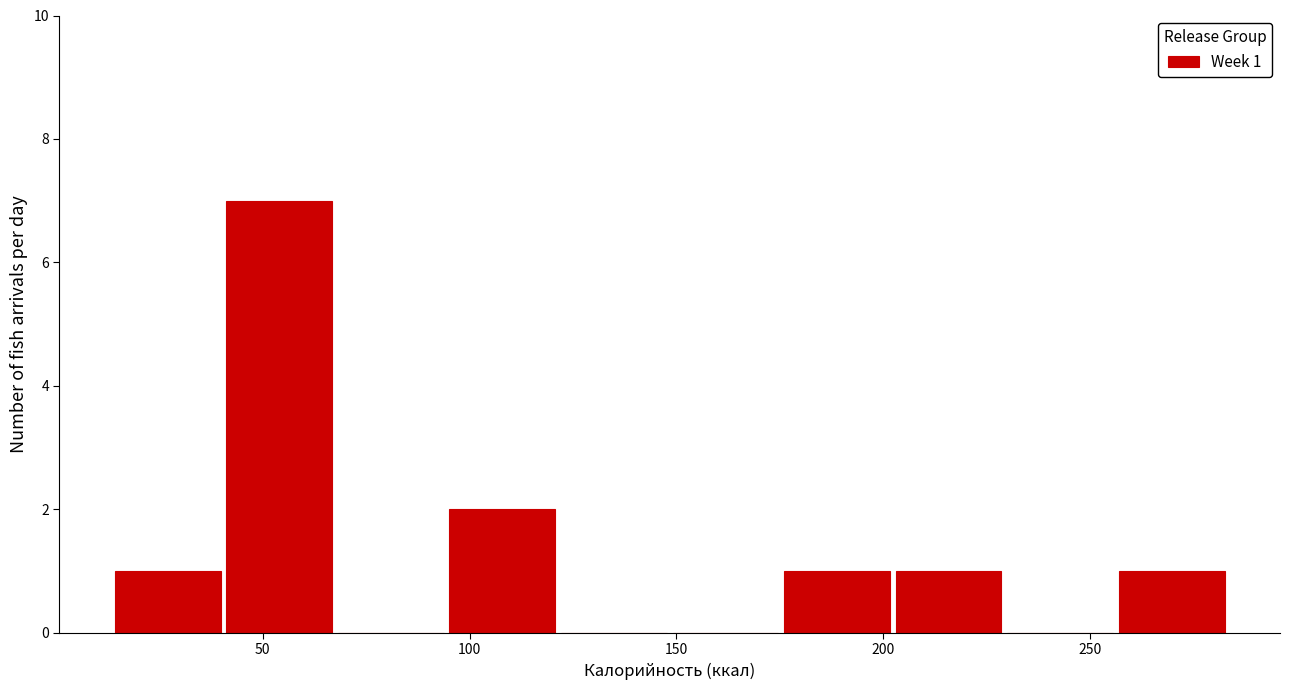

Over which range of the x-axis is the bar tallest?

40 to 70